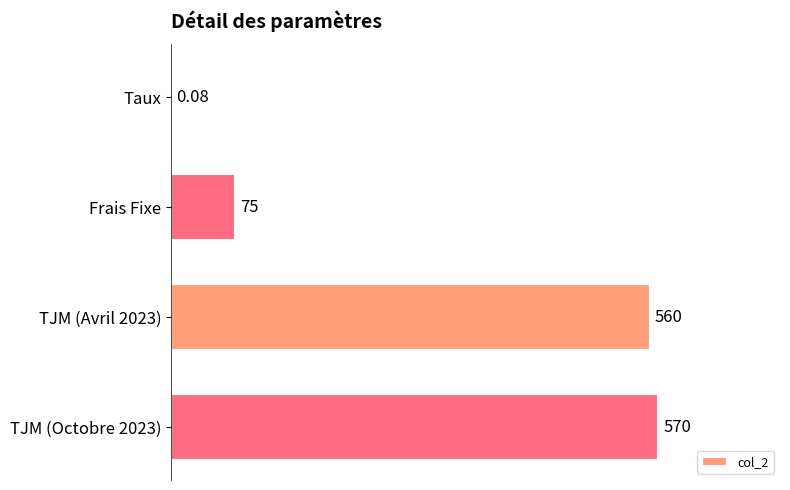

Which has a higher value, TJM (Octobre 2023) or Taux?

TJM (Octobre 2023)